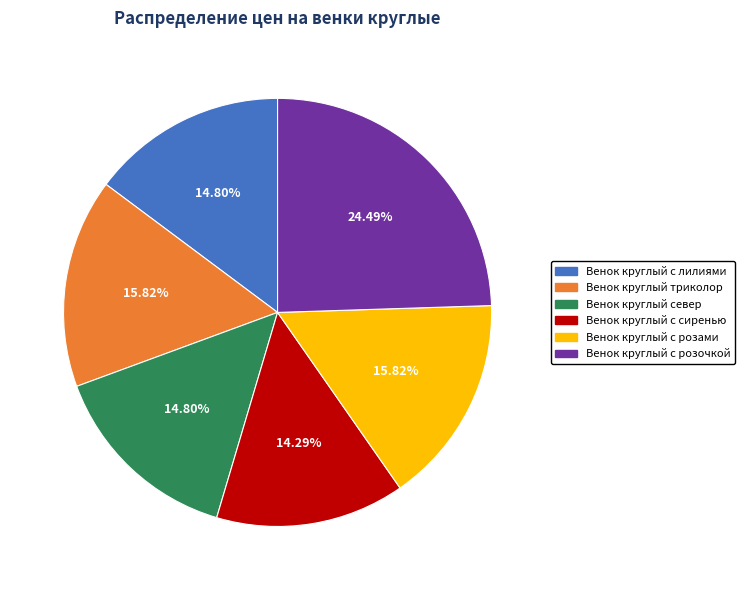

To the nearest percent, what is the average slice percentage?

17%